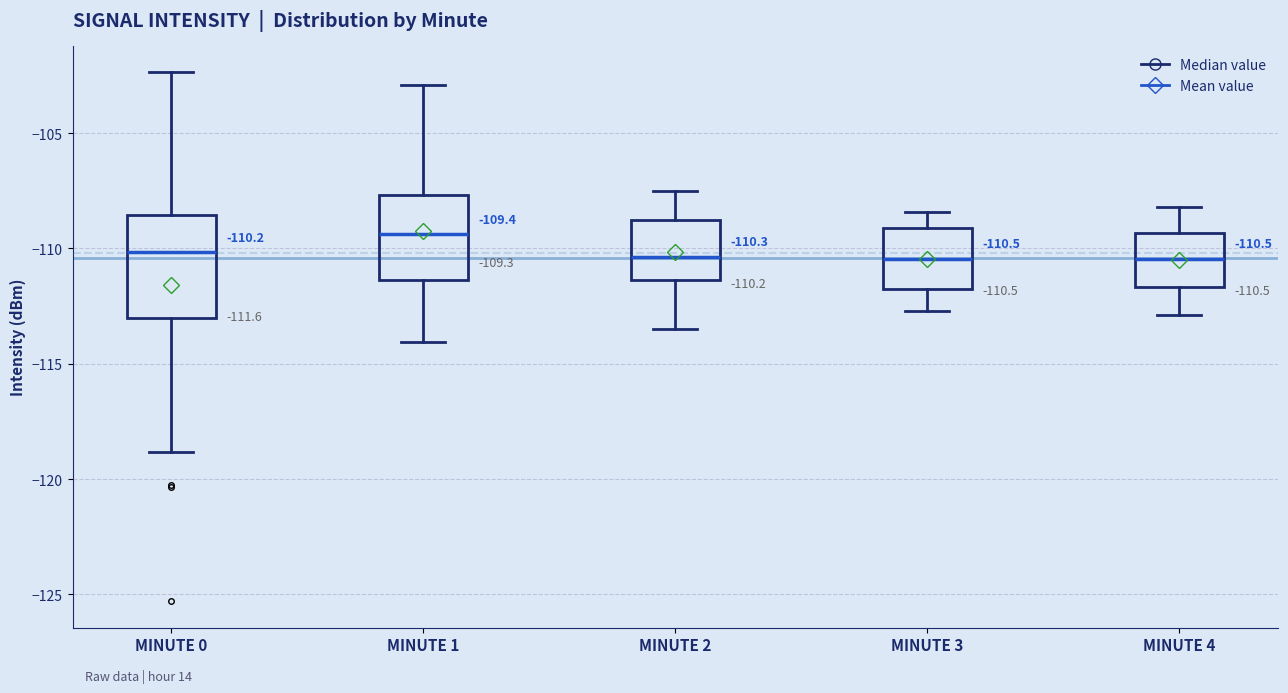

Comparing the boxes themselves (not the whiskers), which one is the tallest?

MINUTE 0